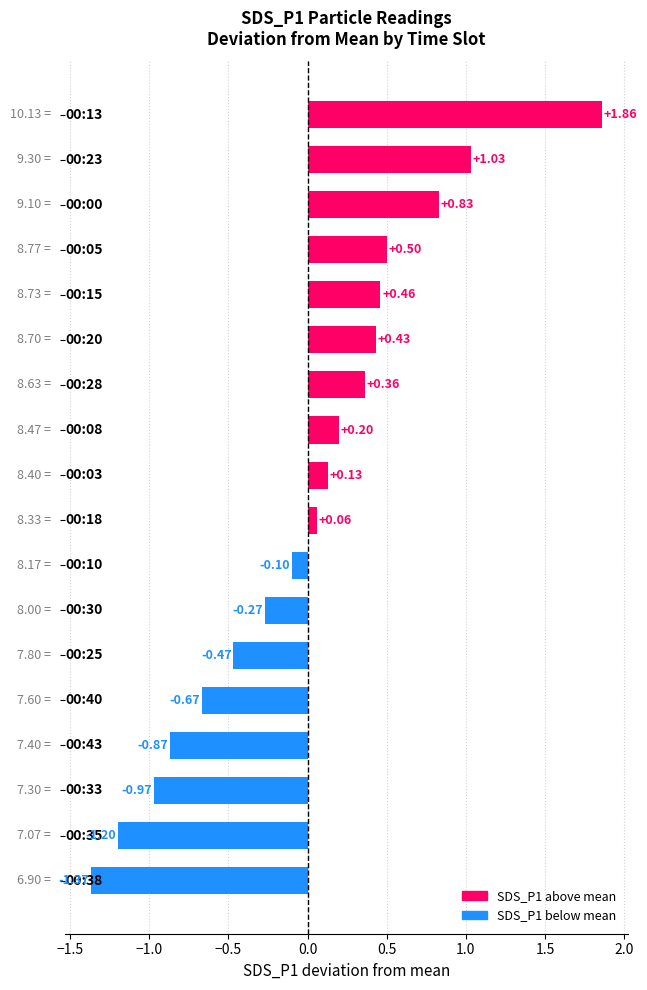

How many values are above zero?

10